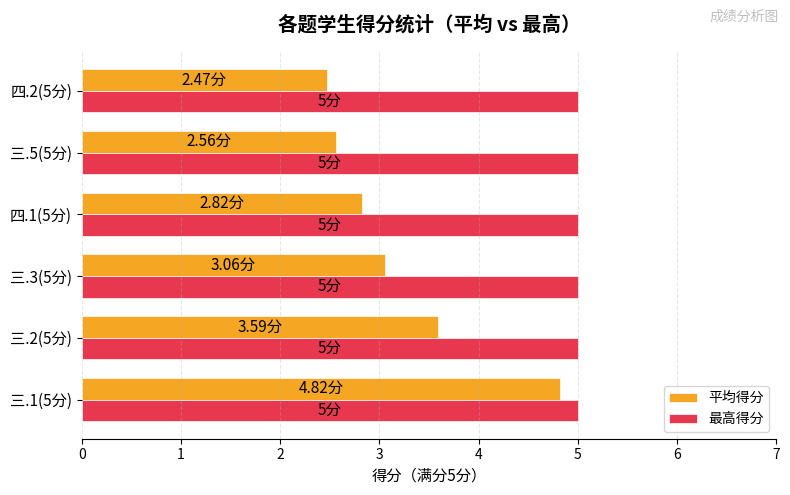

Which category has the lowest value in the 平均得分 series?

四.2(5分)